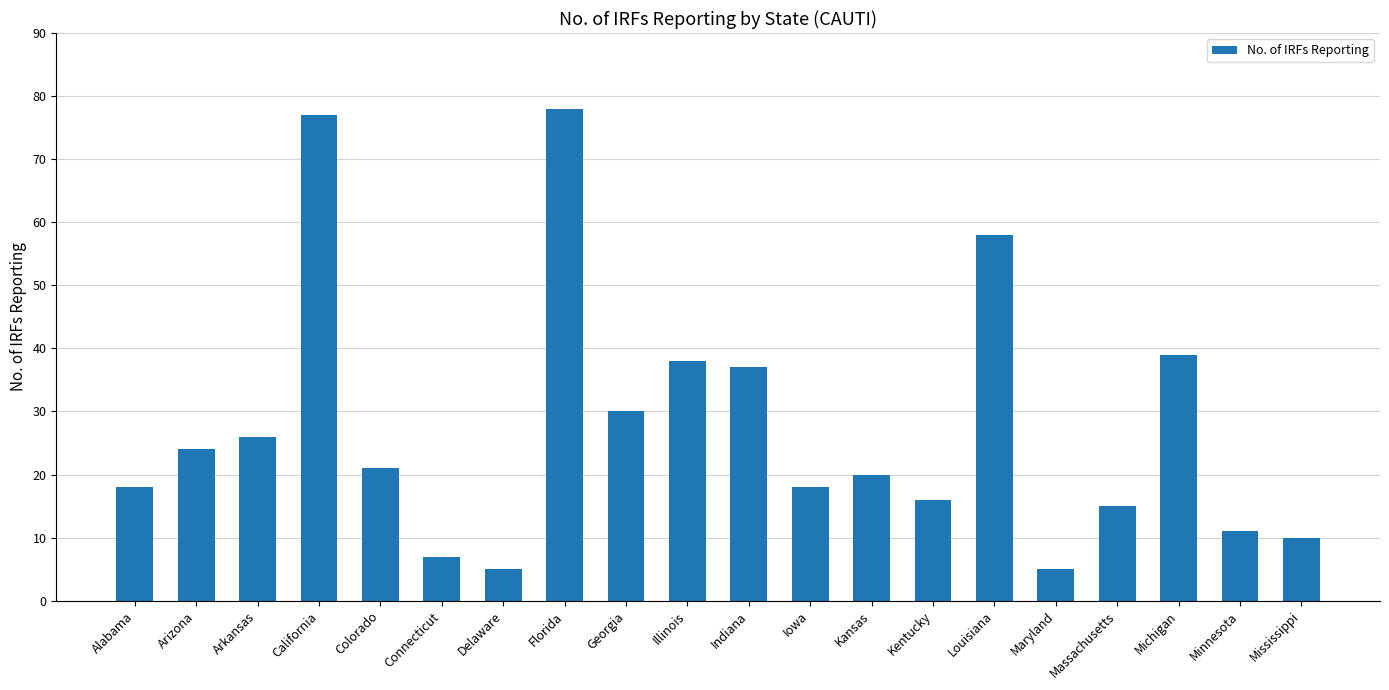

What is the sum of all values?

553